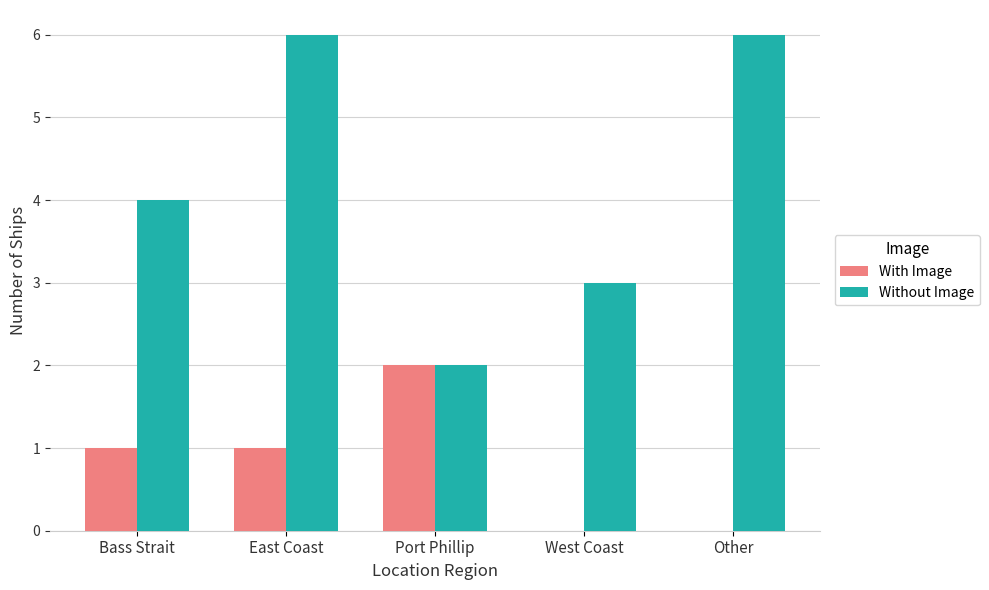

At which category is the sum across all series the highest?

East Coast